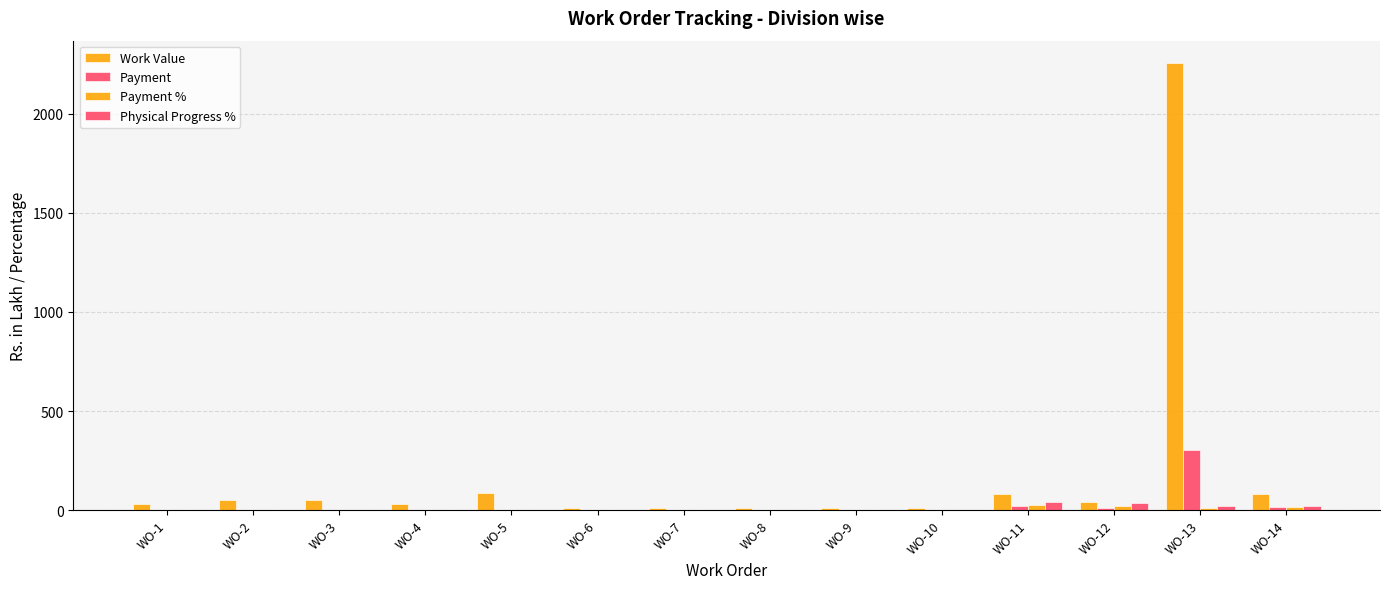

What is the highest value of the Physical Progress % series?

40.0